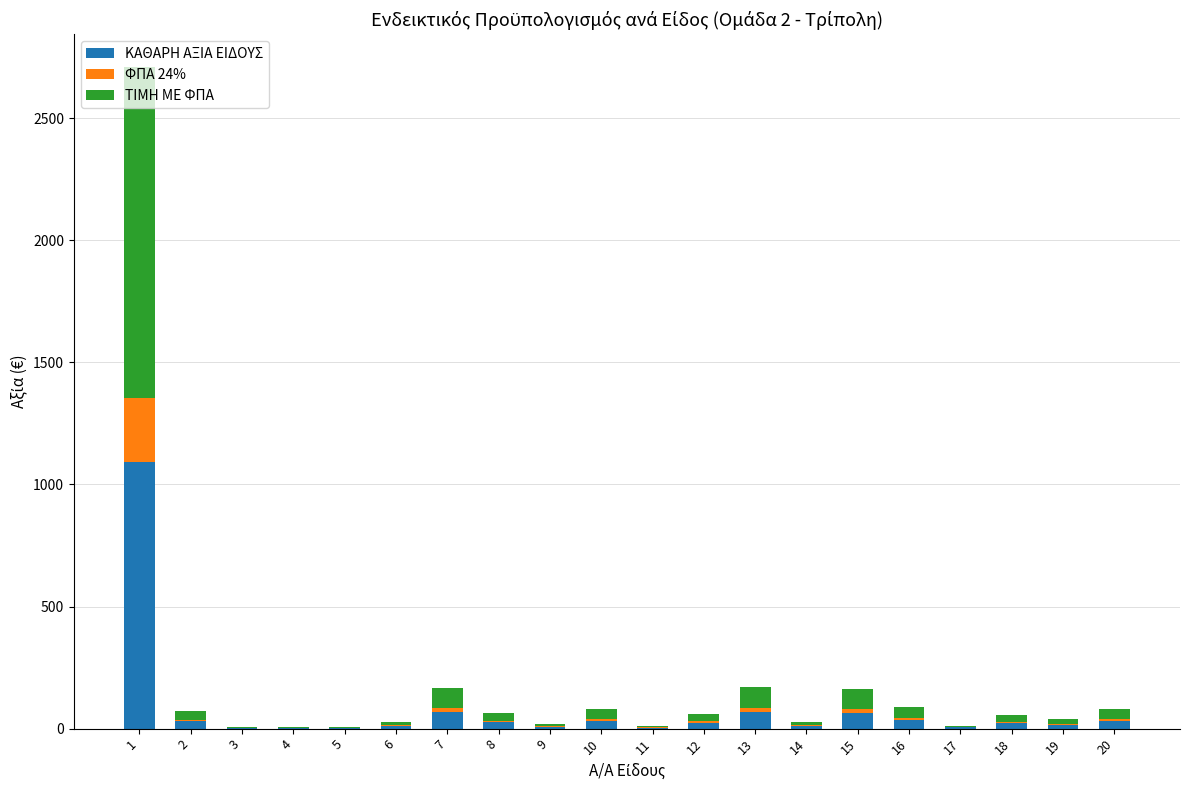

How many values in the ΚΑΘΑΡΗ ΑΞΙΑ ΕΙΔΟΥΣ series exceed 24?

10